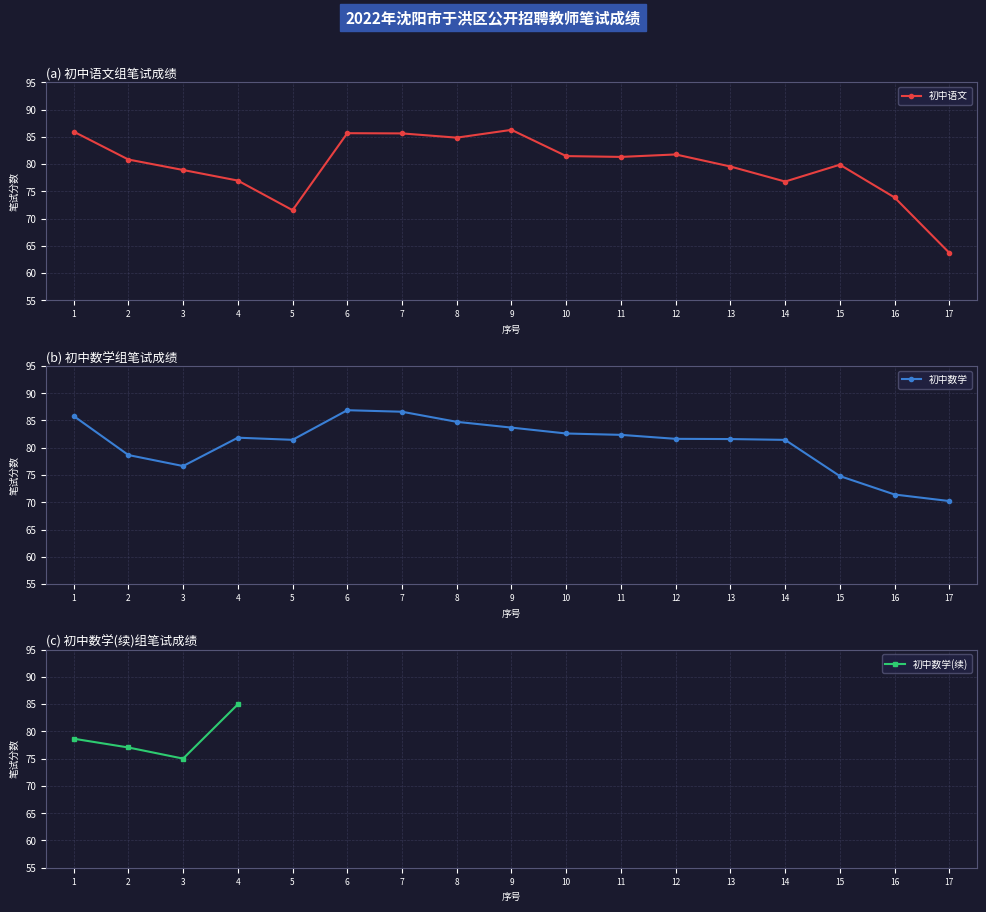

What is the value of the 初中语文 point at the 9th from the left?

86.3